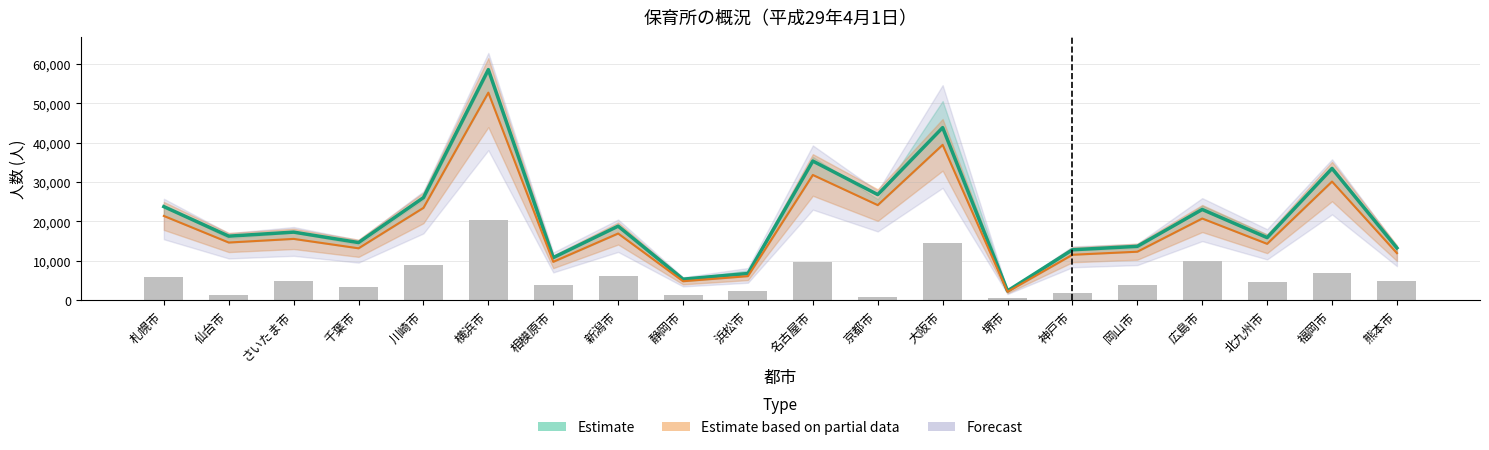

The value of 定員数 at 新潟市 is 9258.1. True or false?

False